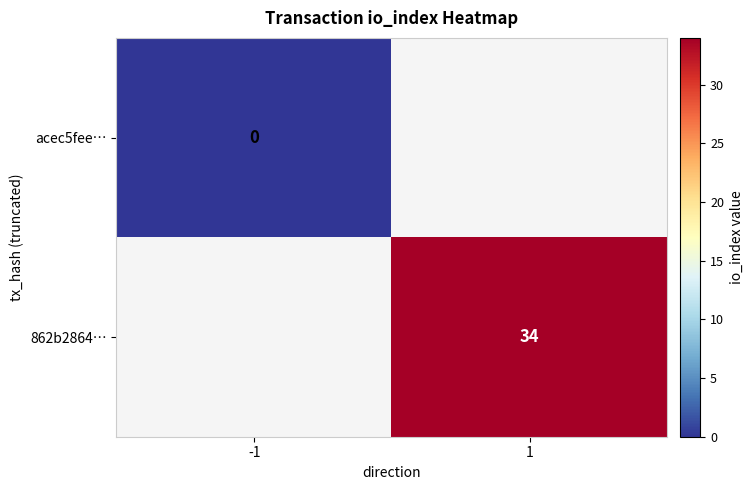

Count the number of categories in the chart.

2